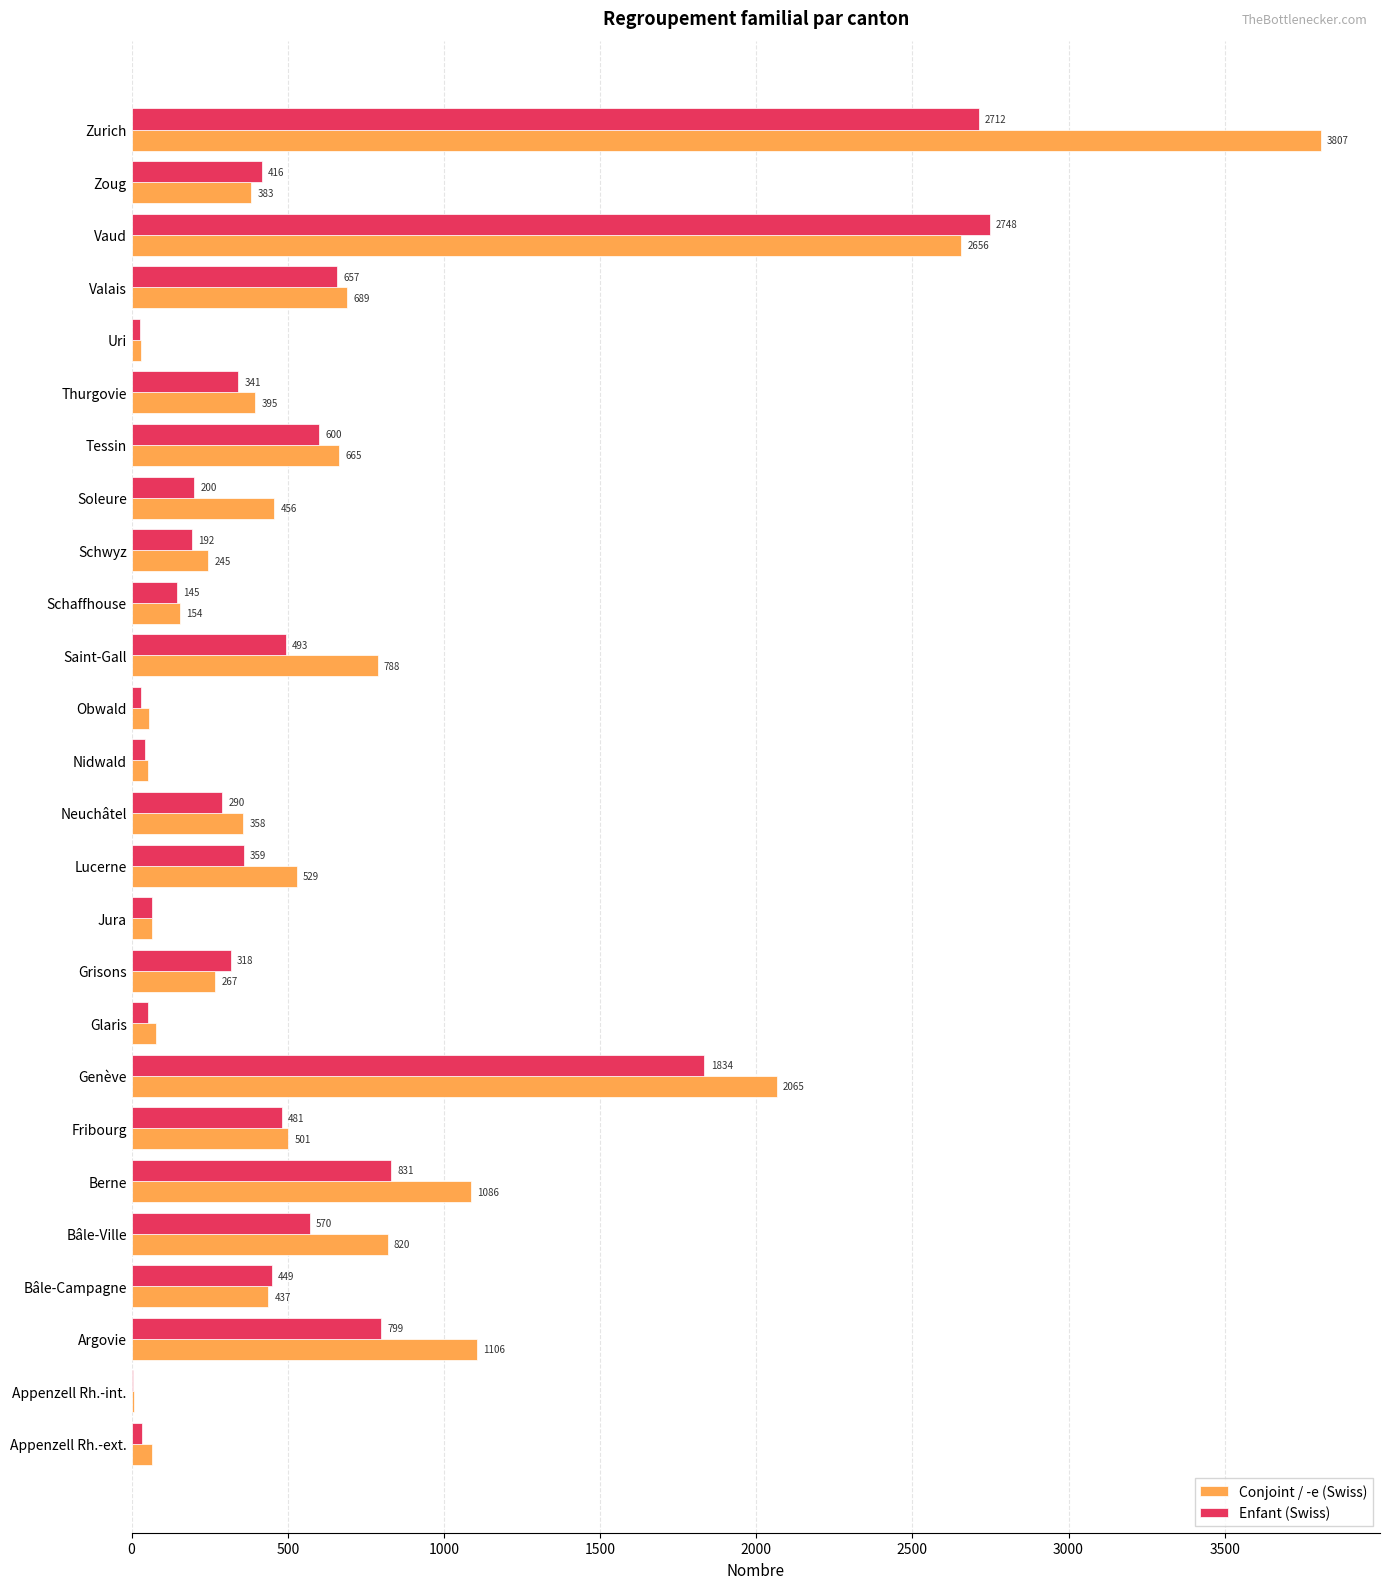

What is the sum of all Conjoint / -e (Swiss) values?

17759